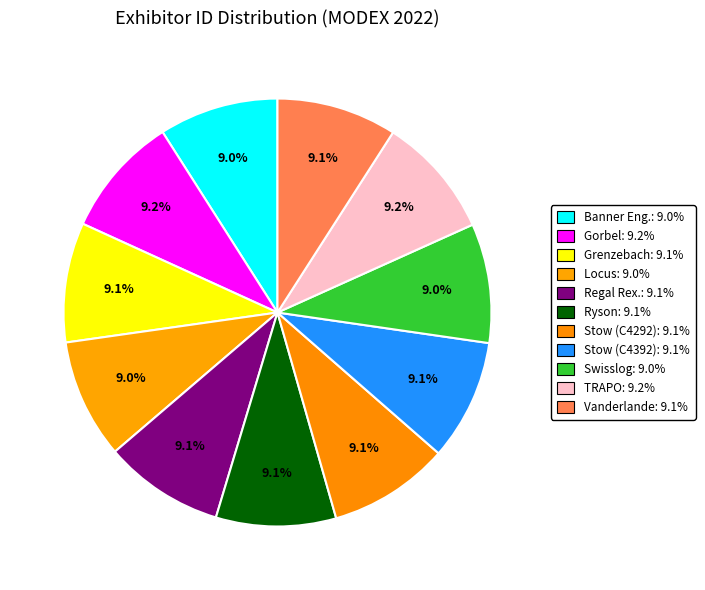

How many segments does this pie chart have?

11